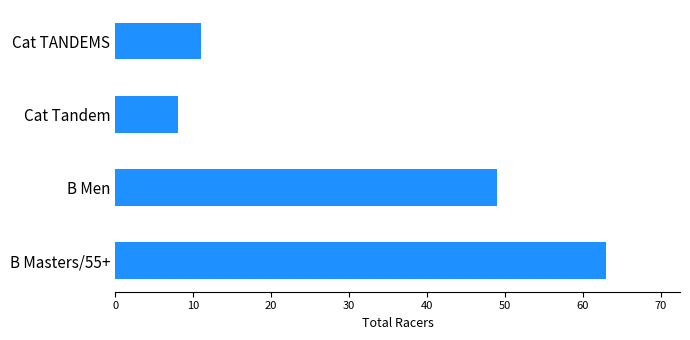

Which has a higher value, B Masters/55+ or Cat TANDEMS?

B Masters/55+